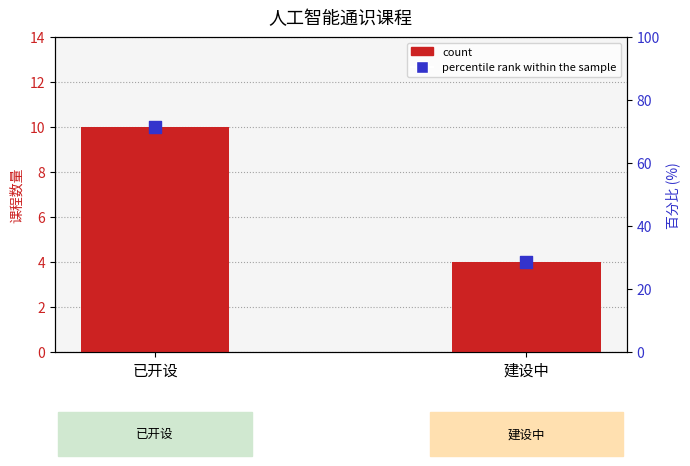

Which series has the largest total across all categories?

percentile rank within the sample